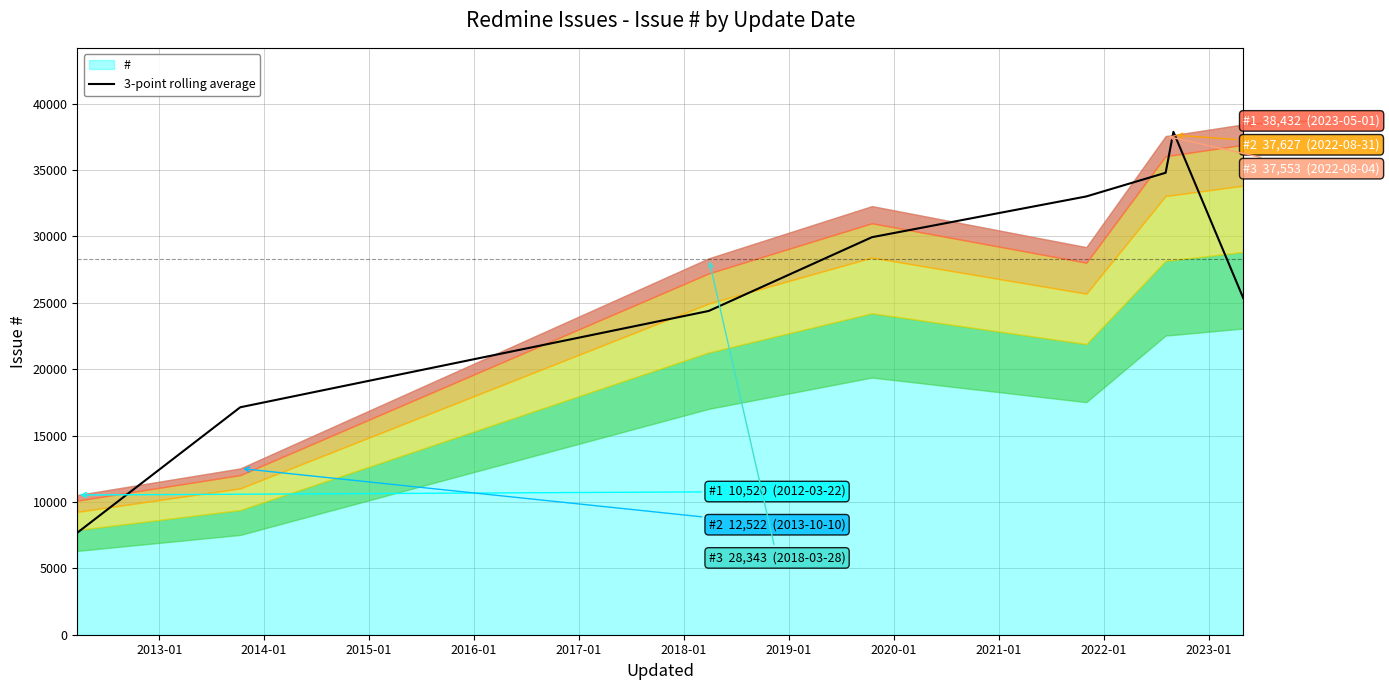

How many interior local peaks (higher than both neighbors) does the data have?

1